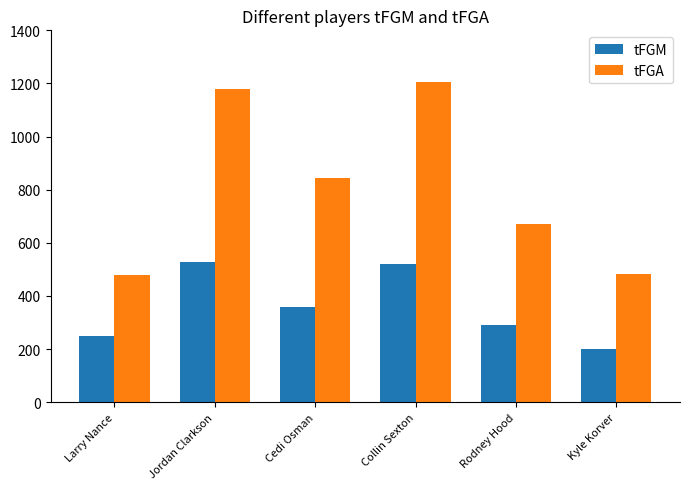

Where does the tFGA series first go above 844?

Jordan Clarkson